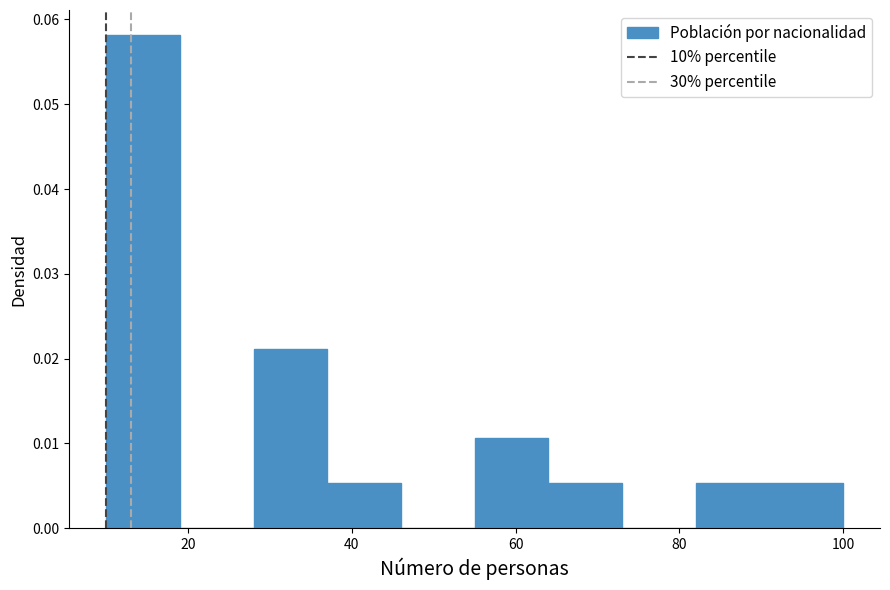

Reading left to right, list every bar in this chart as the range it spans on the x-axis followed by its height. Neither the bar edges nor the heights are printed on the chart, so give them approximately, as read against the axes.

10 to 19: 0.058
19 to 28: 0
28 to 37: 0.021
37 to 46: 0.005
46 to 55: 0
55 to 64: 0.011
64 to 73: 0.005
73 to 82: 0
82 to 91: 0.005
91 to 100: 0.005